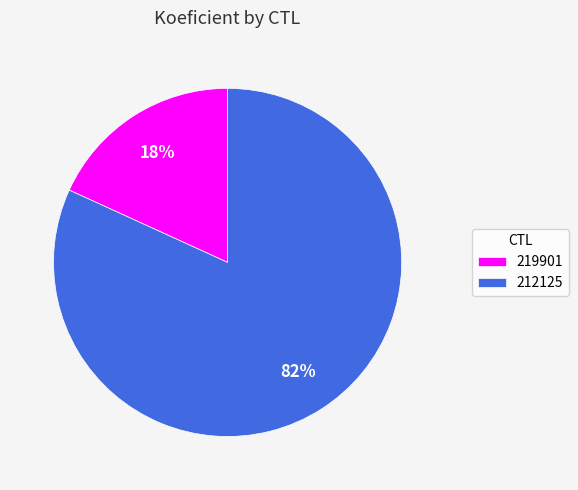

Count the number of slices in the pie.

2